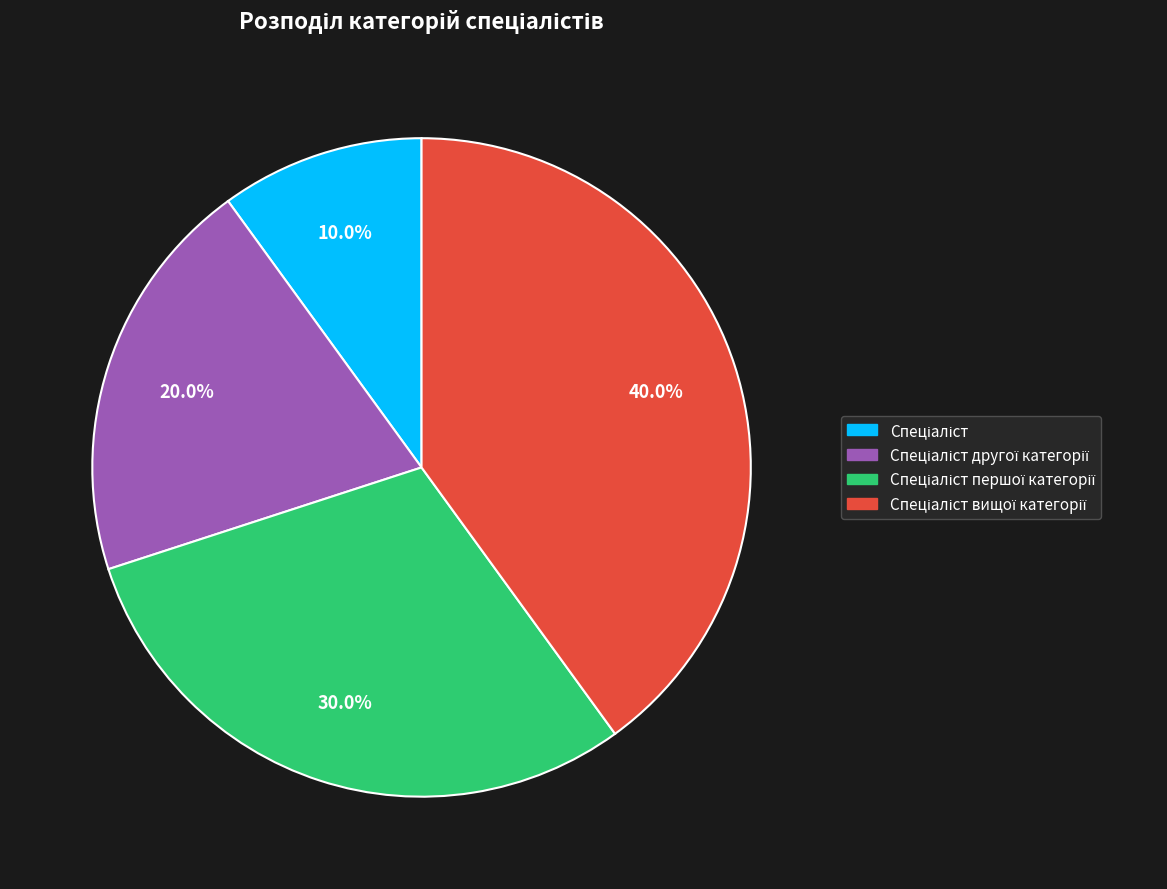

How many segments does this pie chart have?

4